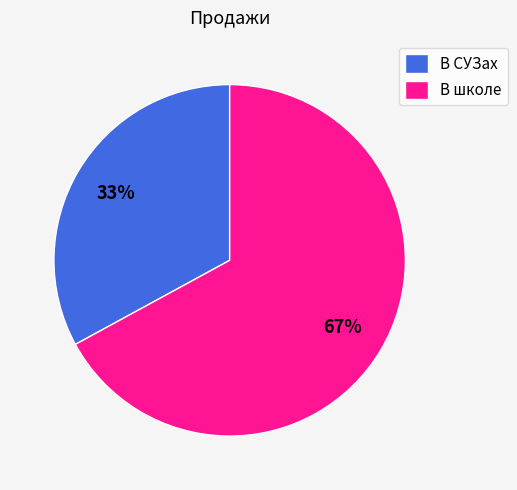

Count the number of slices in the pie.

2